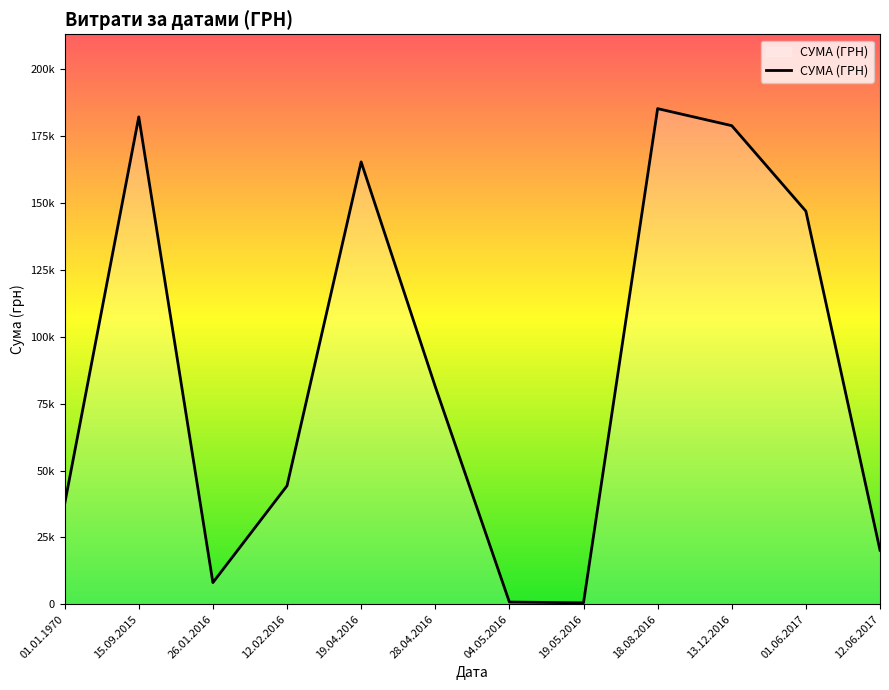

What is the label of the 4th point from the right?

18.08.2016